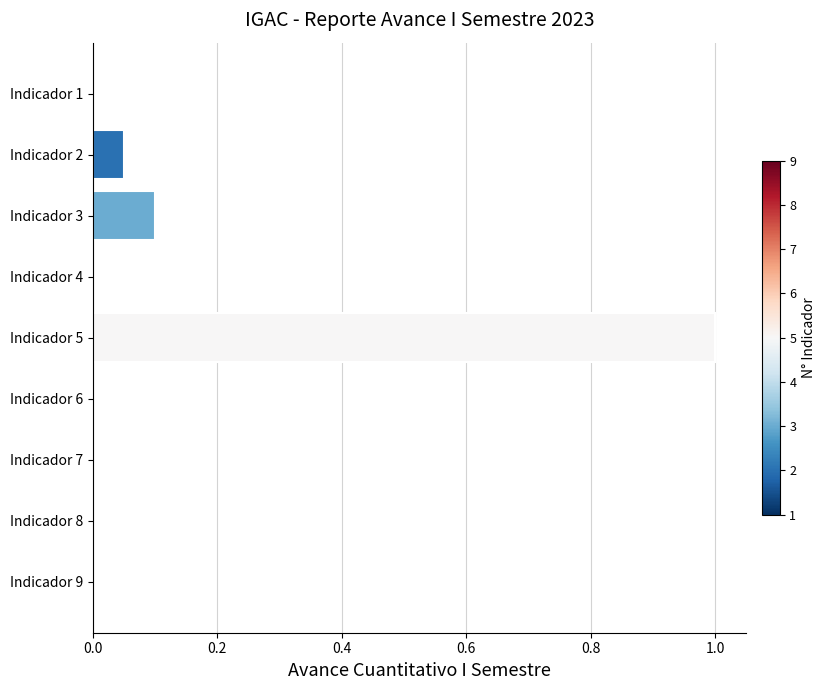

Is it true that the value at Indicador 4 is -0.7?

False